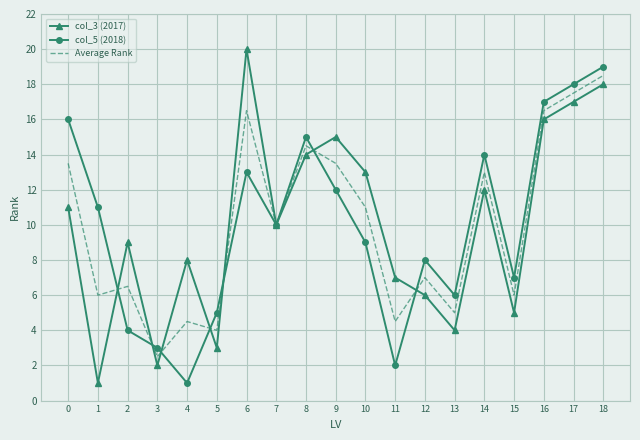

Rank the series at 6 from highest to lowest value.

col_3 (2017), Average Rank, col_5 (2018)